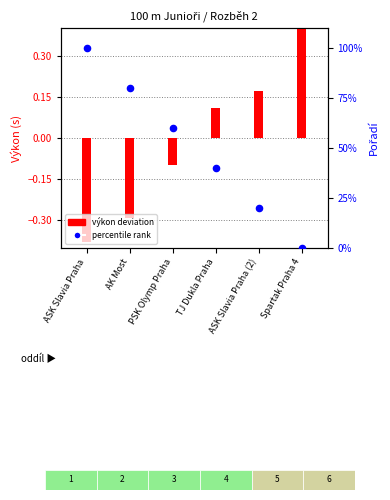

Which series has the widest spread of Y values?

percentile rank